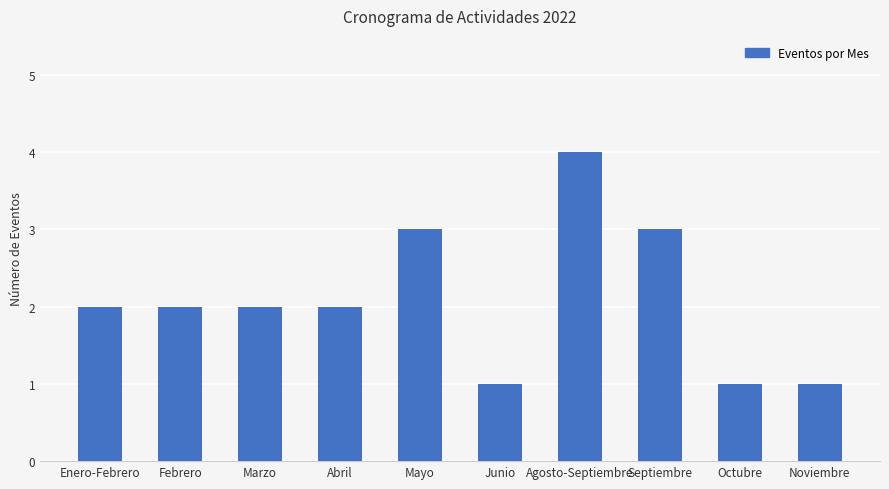

Are the bars grouped side by side (vs. stacked)?

No